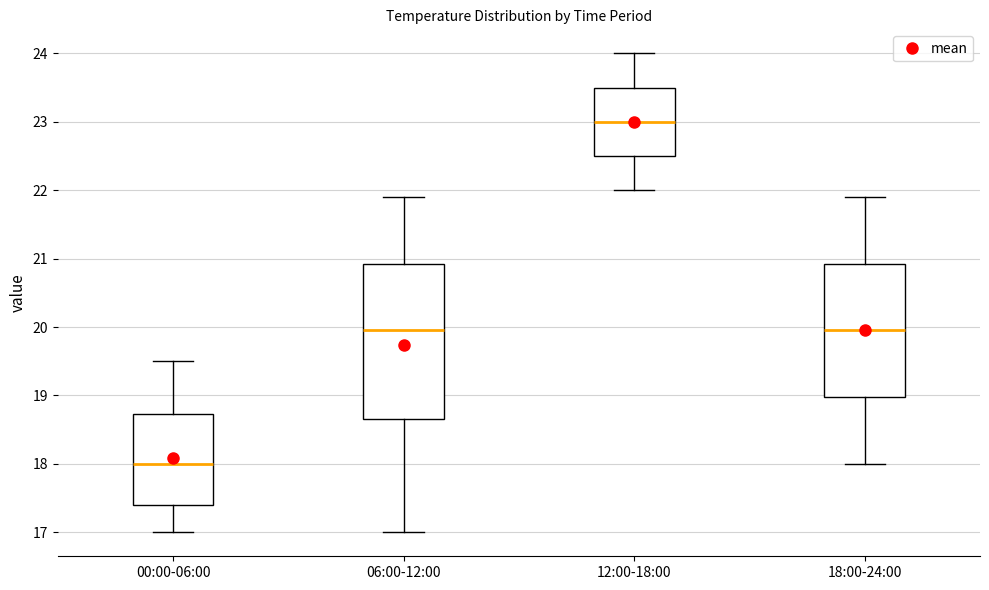

Reading left to right, transcribe this box plot: for each box, give where its median line is, the range the box spans, and where its two whiskers end, as read against the y-axis. The values are not printed on the chart, so give them approximately, as read against the axis.

00:00-06:00: median 18.0, box 17.4 to 18.7, whiskers 17.0 to 19.5
06:00-12:00: median 20.0, box 18.7 to 20.9, whiskers 17.0 to 21.9
12:00-18:00: median 23.0, box 22.5 to 23.5, whiskers 22.0 to 24.0
18:00-24:00: median 20.0, box 19.0 to 20.9, whiskers 18.0 to 21.9